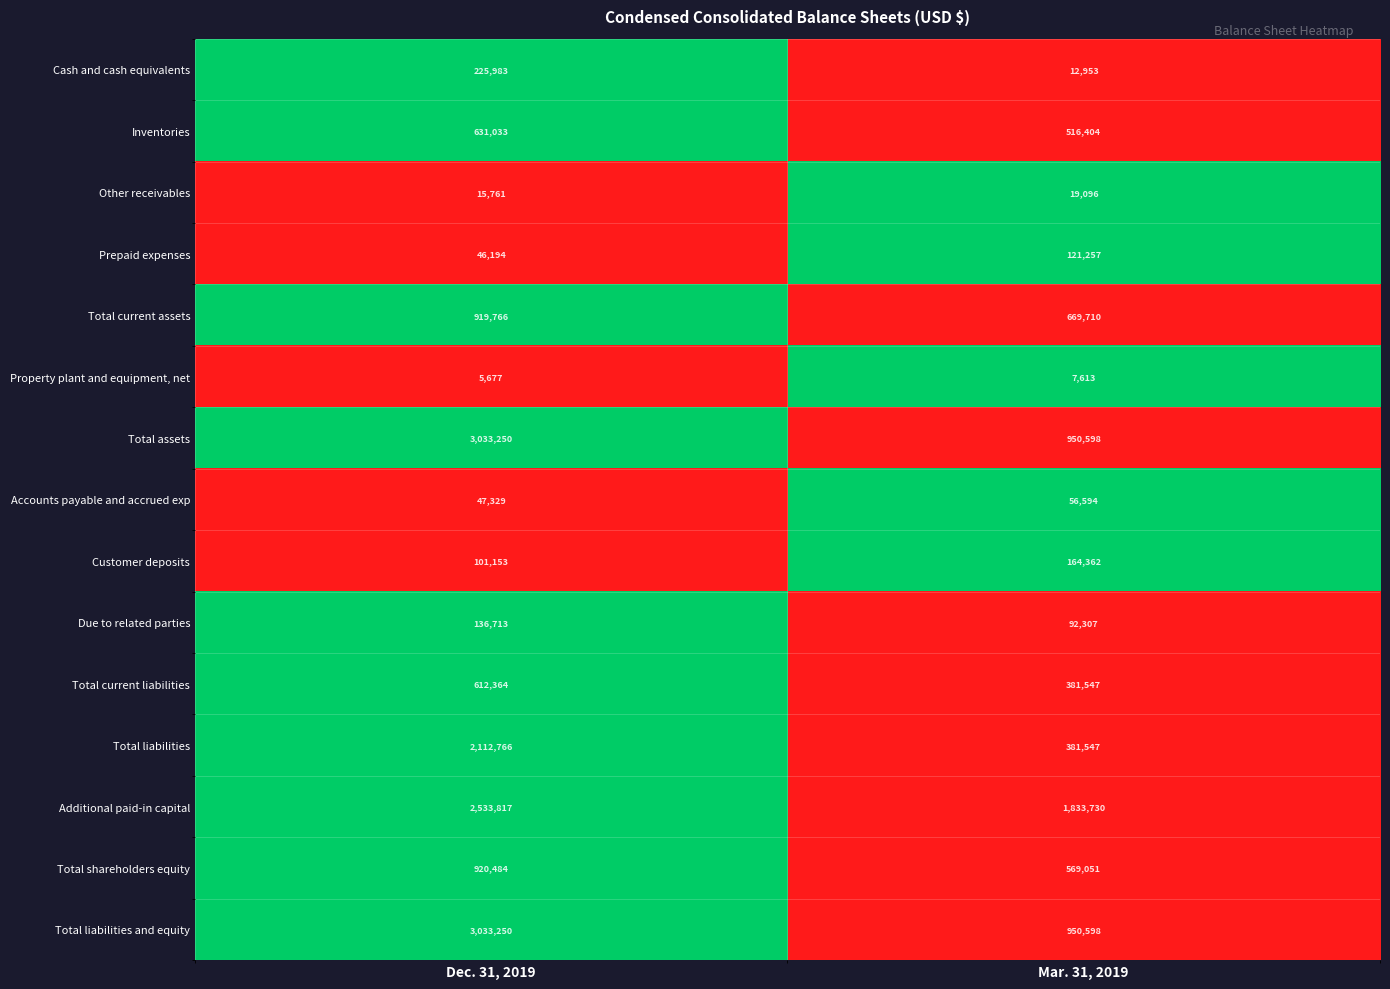

What is the difference between the highest and lowest values at Dec. 31, 2019?

3027573